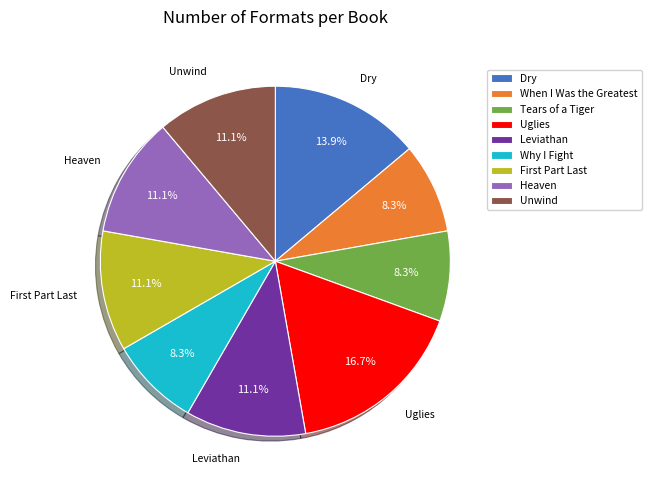

Count the number of slices in the pie.

9